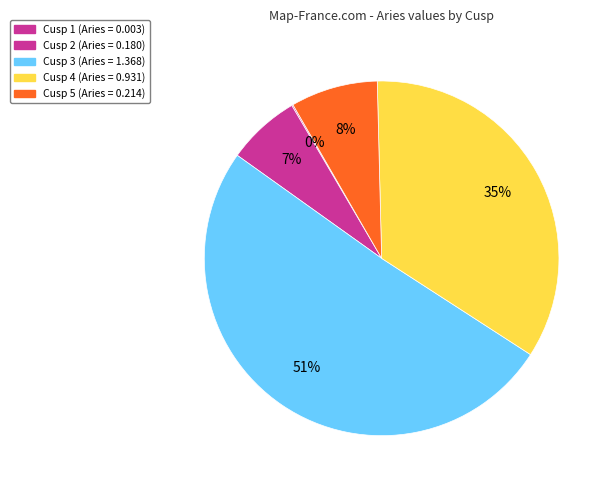

Which slice is the smallest?

Cusp 1